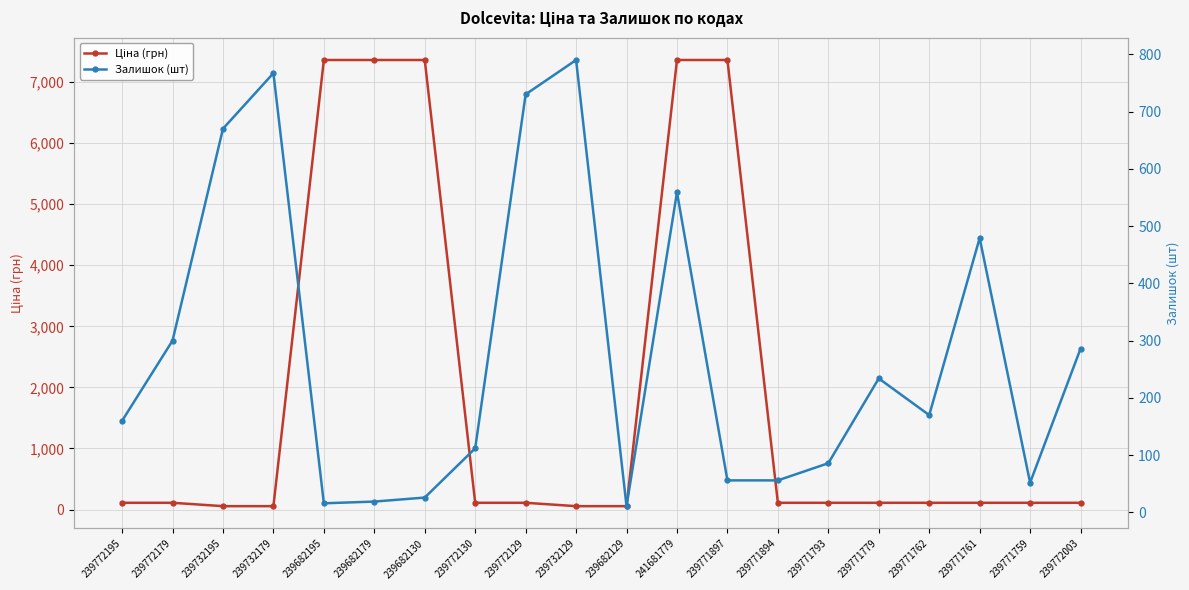

After their last crossing, which series has the higher values: Ціна (грн) or Залишок (шт)?

Залишок (шт)